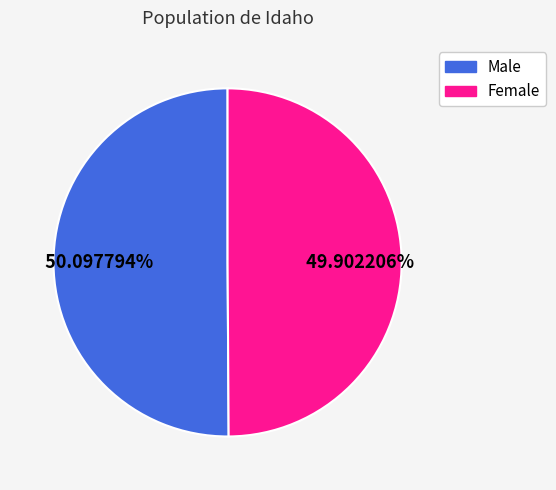

What is the ratio of the value at Male to the value at Female?

1.0